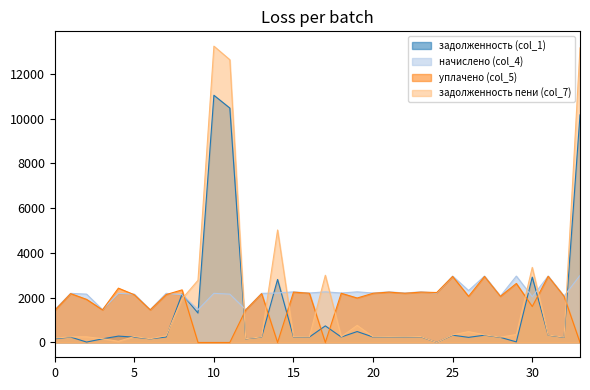

How many positive values does the уплачено (col_5) series have?

28